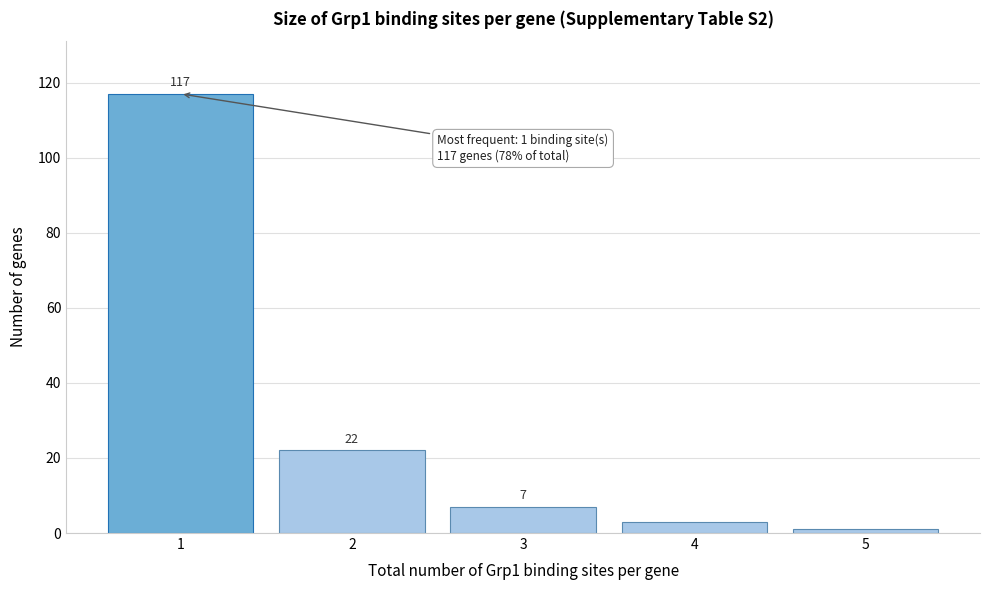

Reading left to right, what are all the values shown in this chart?

117	22	7	3	1